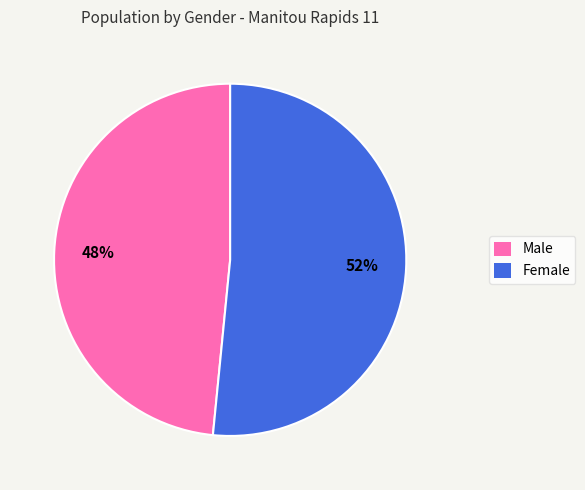

Rank the categories by value from highest to lowest.

Female, Male